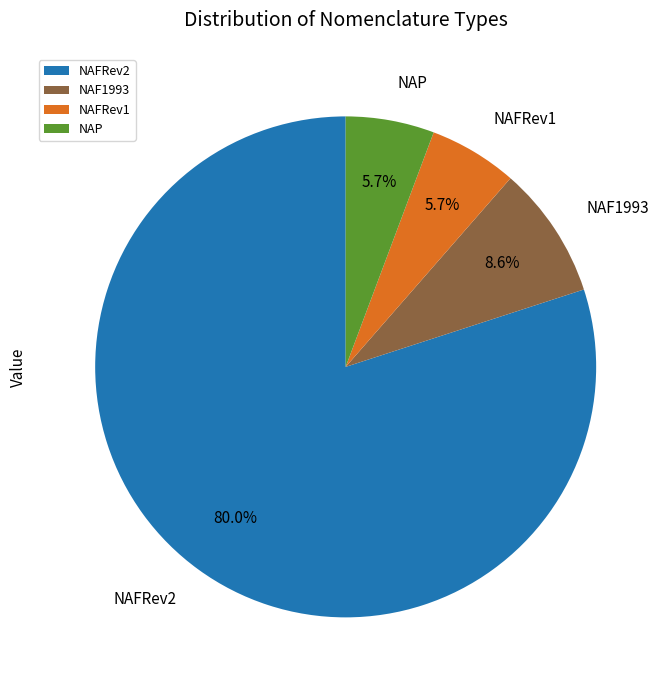

Which slice is the largest?

NAFRev2